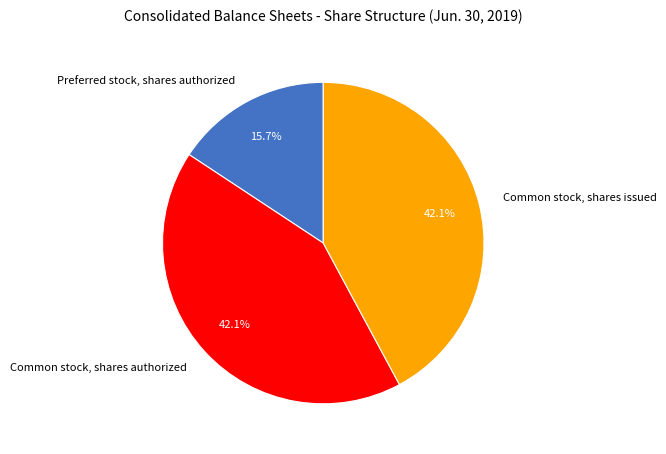

What percentage is the Preferred stock, shares authorized slice, to the nearest percent?

16%